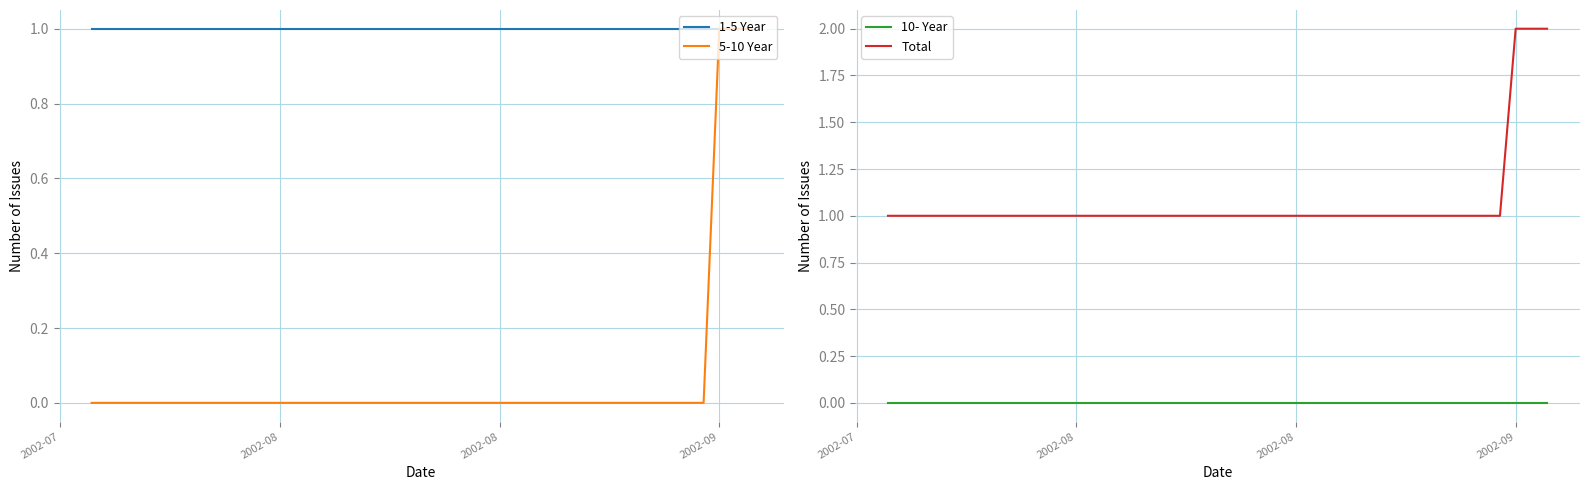

Which series has the widest spread of values?

5-10 Year